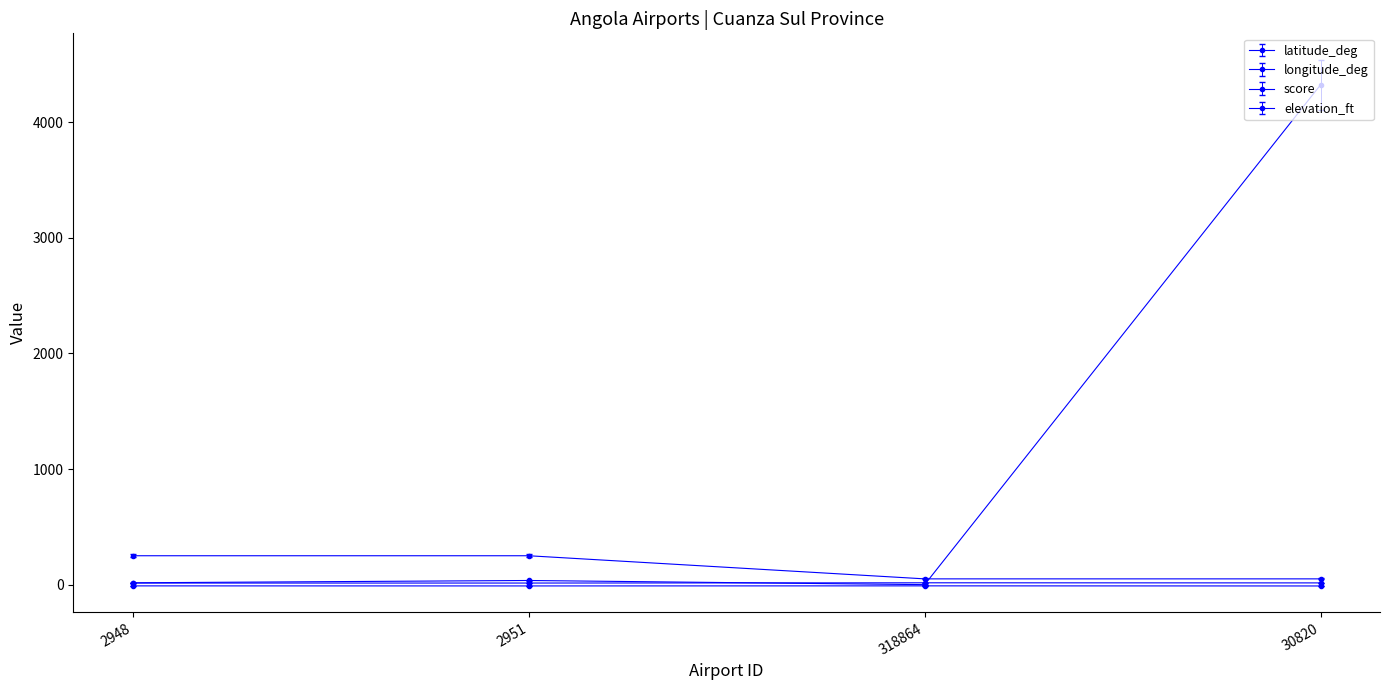

True or false: elevation_ft and latitude_deg intersect in this chart.

False